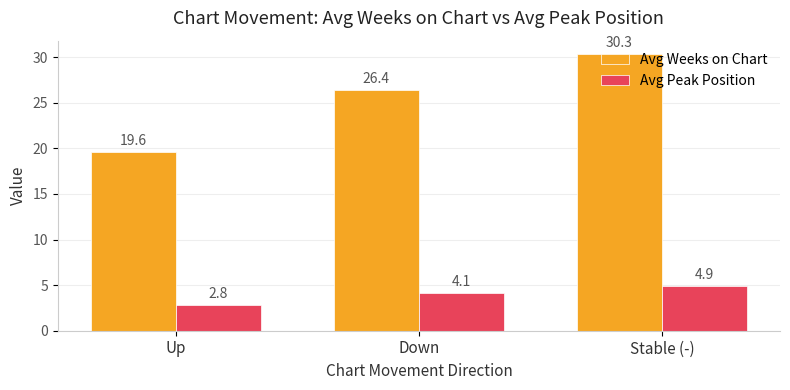

At which category is the sum across all series the highest?

Stable (-)